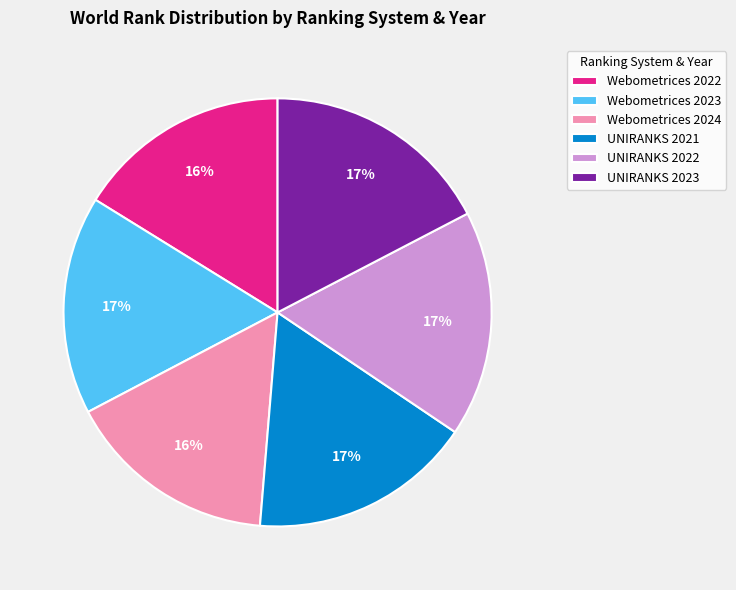

Is the sum of UNIRANKS 2023 and Webometrices 2022 greater than half?

No